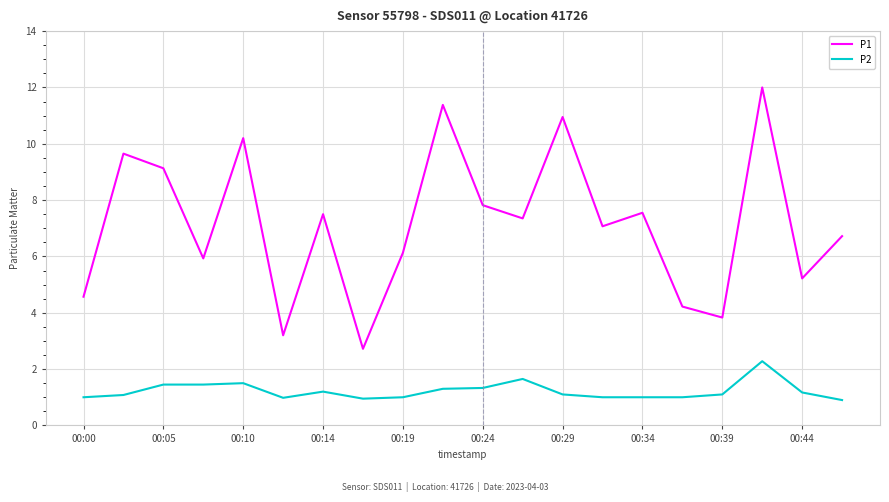

List the series in order of their overall mean, lowest first.

P2, P1